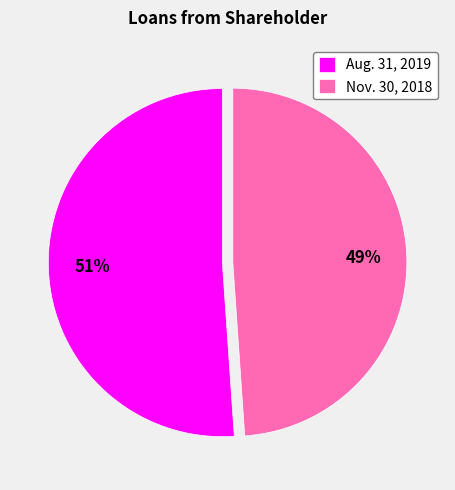

Rank the categories by value from lowest to highest.

Nov. 30, 2018, Aug. 31, 2019